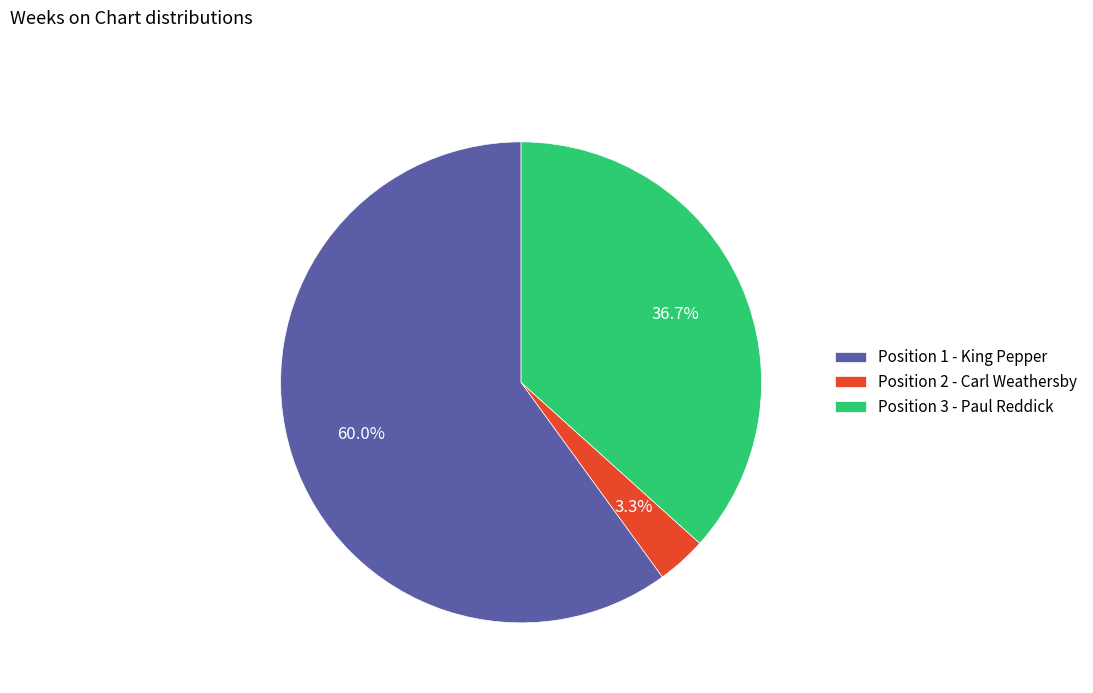

How many segments does this pie chart have?

3